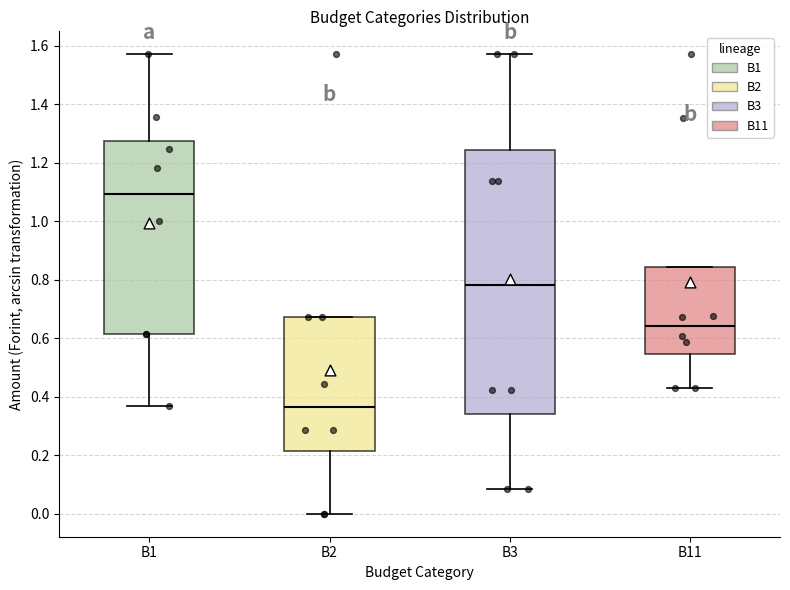

Reading left to right, read every box against the y-axis: the position of its median line, the range the box covers, and the ends of its whiskers. The values are not printed on the chart, so give them approximately, as read against the axis.

B1: median 1.10, box 0.62 to 1.28, whiskers 0.36 to 1.58
B2: median 0.36, box 0.22 to 0.68, whiskers 0.00 to 0.68
B3: median 0.78, box 0.34 to 1.24, whiskers 0.08 to 1.58
B11: median 0.64, box 0.54 to 0.84, whiskers 0.42 to 0.84